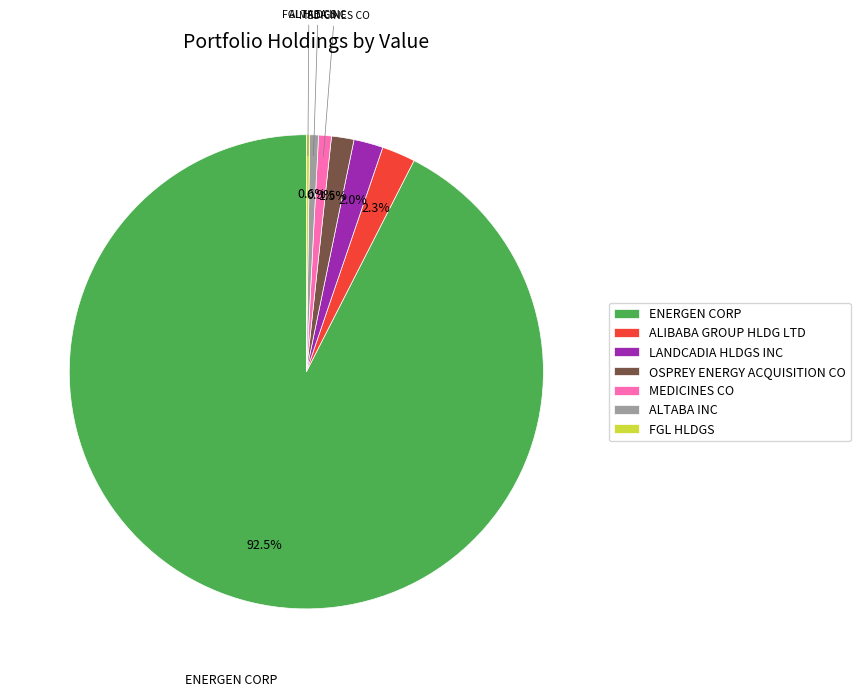

Which slice is the largest?

ENERGEN CORP